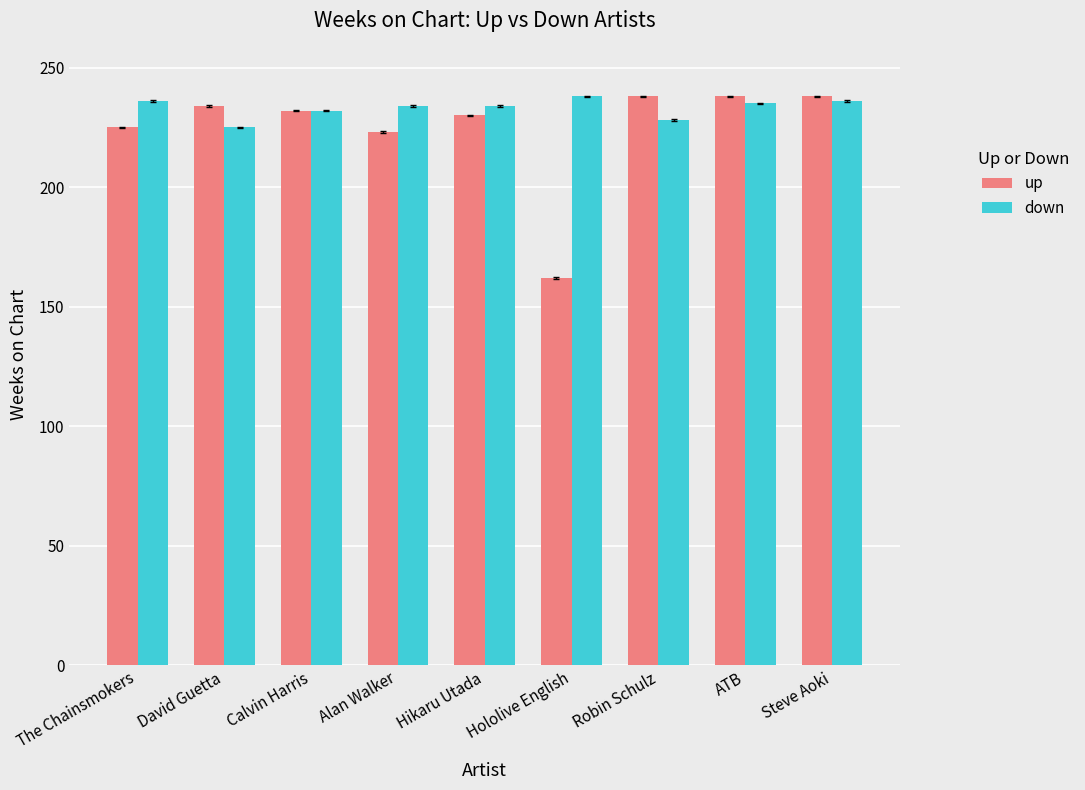

Rank the series at The Chainsmokers from lowest to highest value.

up, down